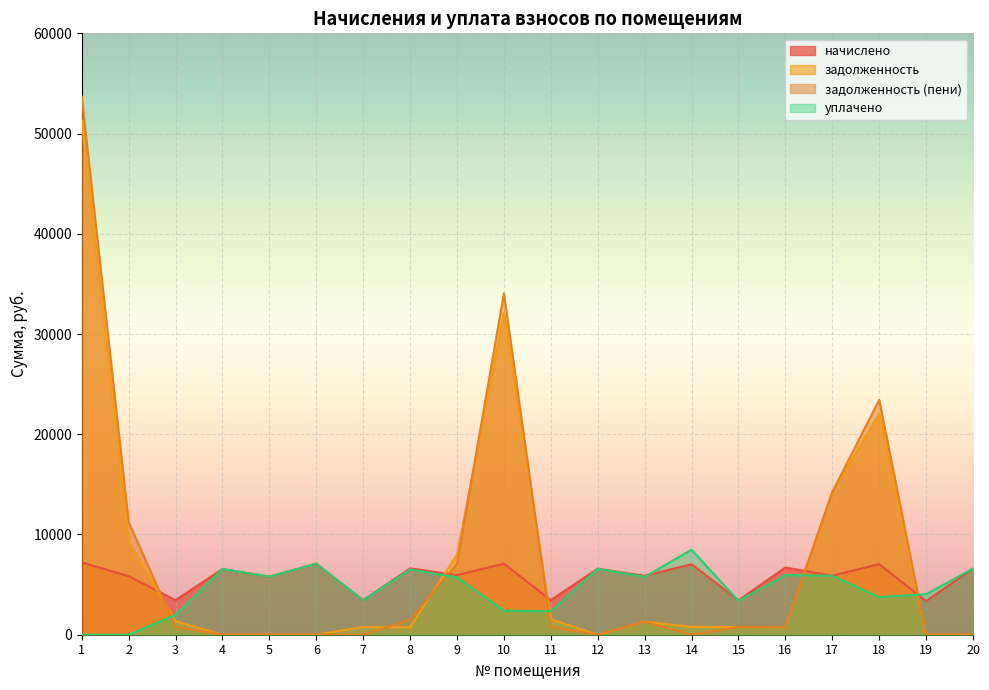

What is the sum of the уплачено values at 6 and 20?

13685.8